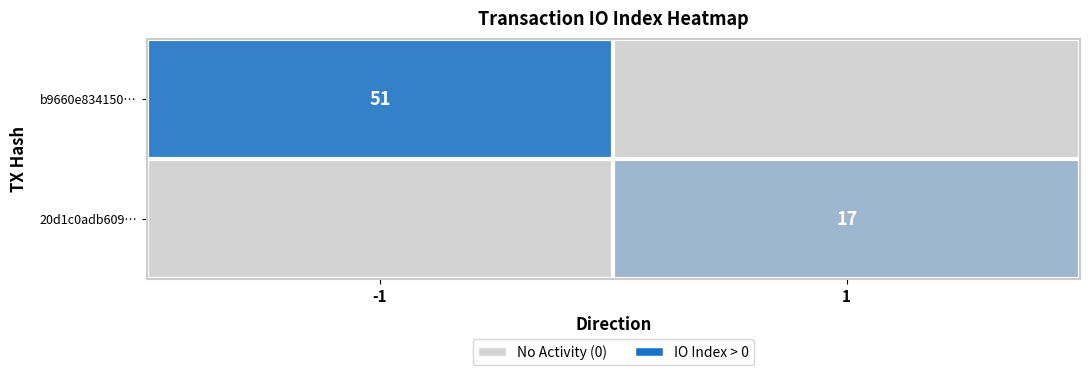

True or false: b9660e834150… has a value of 51 at -1.

True